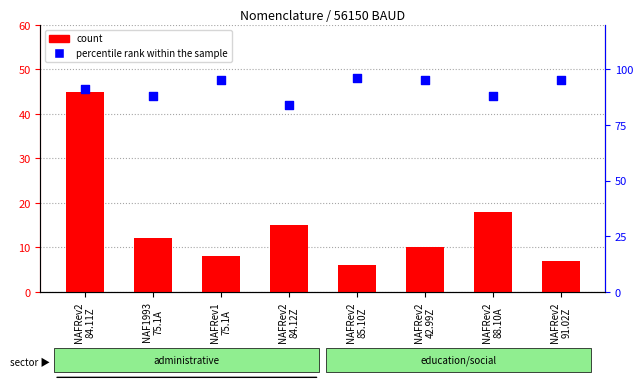

Which series contains the highest Y value?

percentile rank within the sample